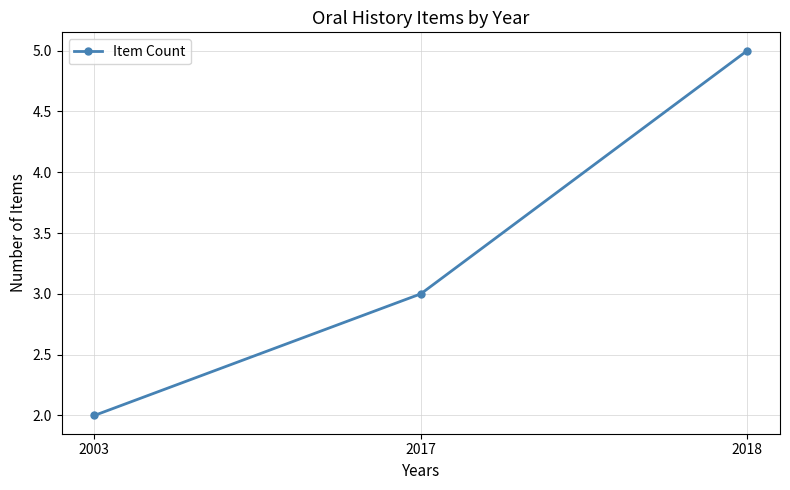

How many series are shown in this chart?

1